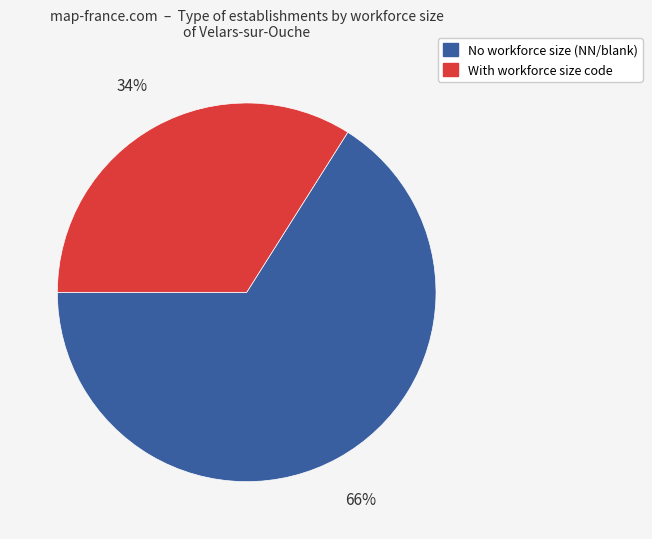

To the nearest percent, what is the difference between the largest and smallest slice percentages?

32%